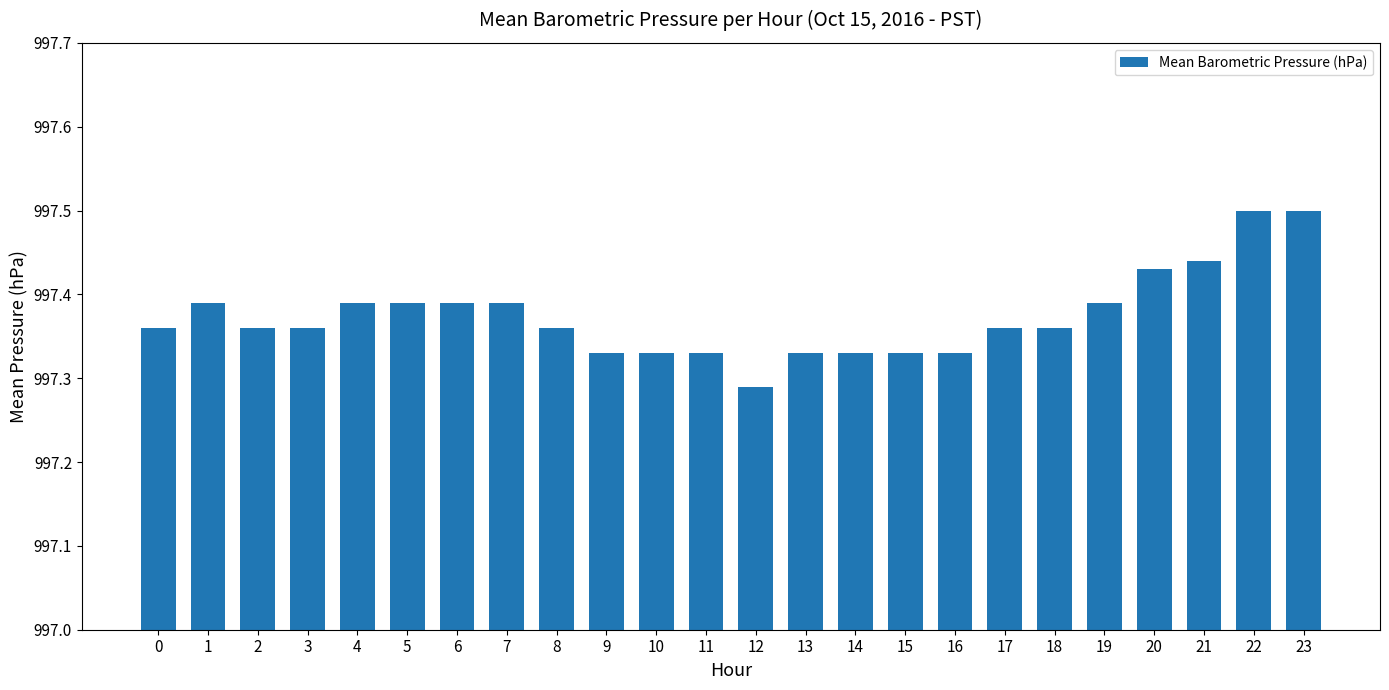

At which category does the chart reach its minimum across all series?

12